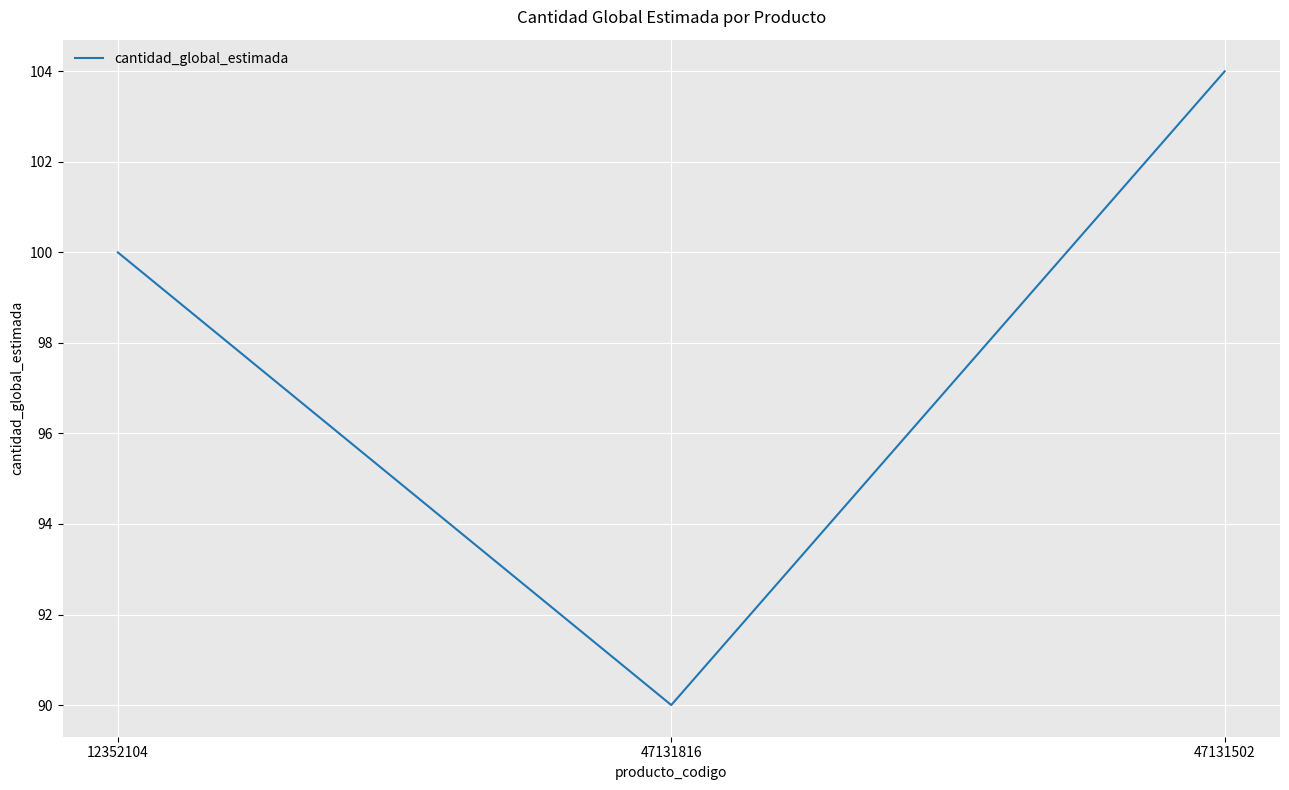

What is the difference between the maximum and second lowest values?

4